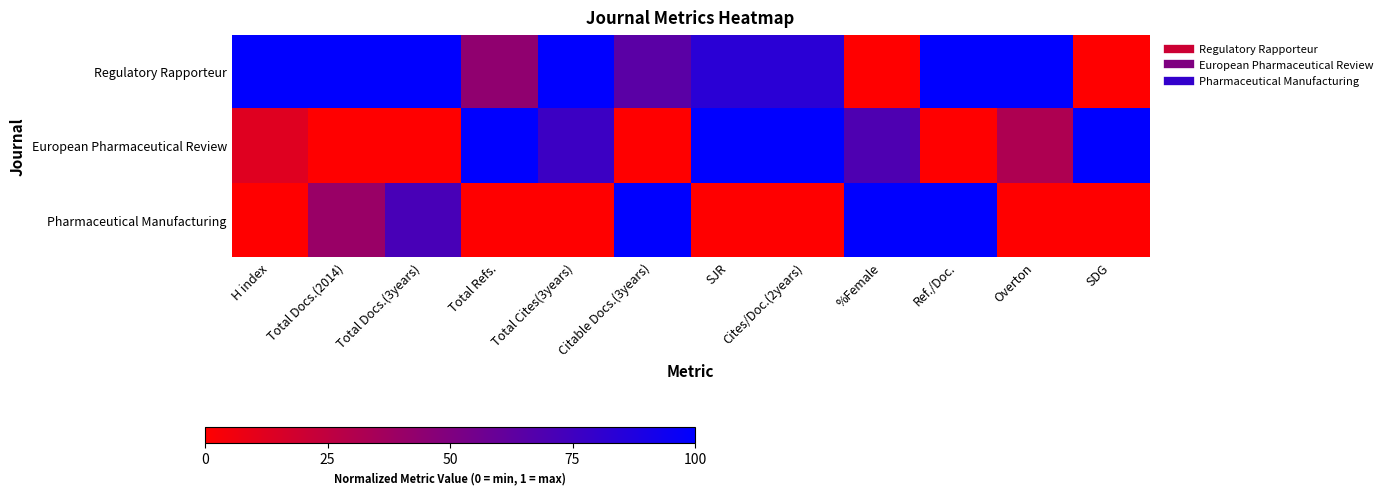

What is the total value across all series at Total Refs.?

1.4